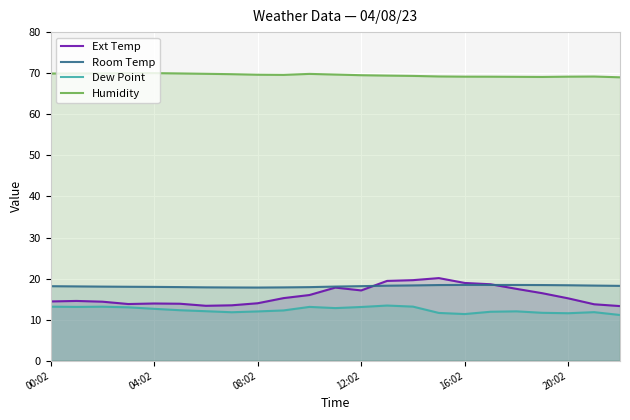

What is the total value across all series at 12:02?

117.9